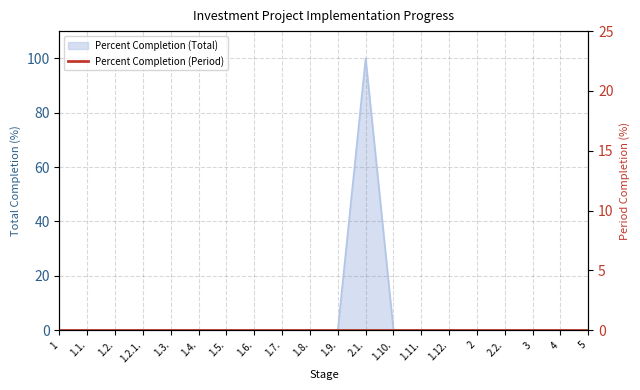

What is the maximum value shown in the chart?

100